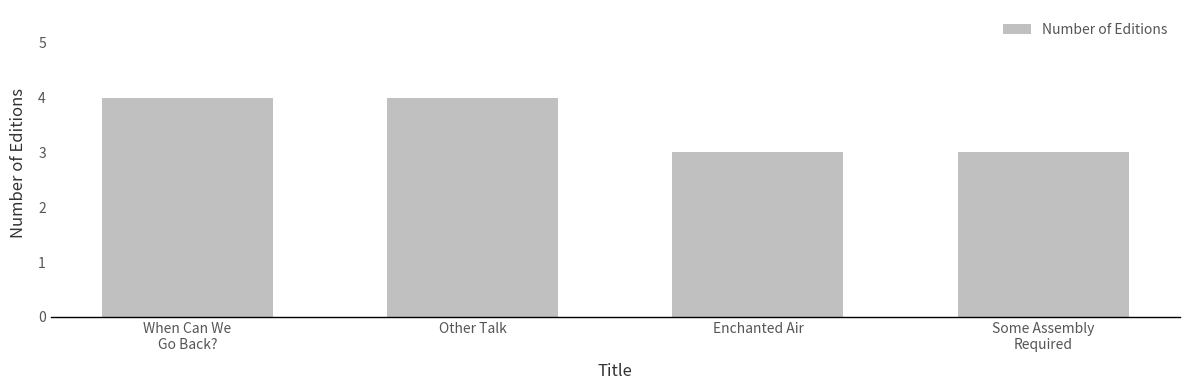

The chart shows a value of 7 at When Can We
Go Back?. True or false?

False